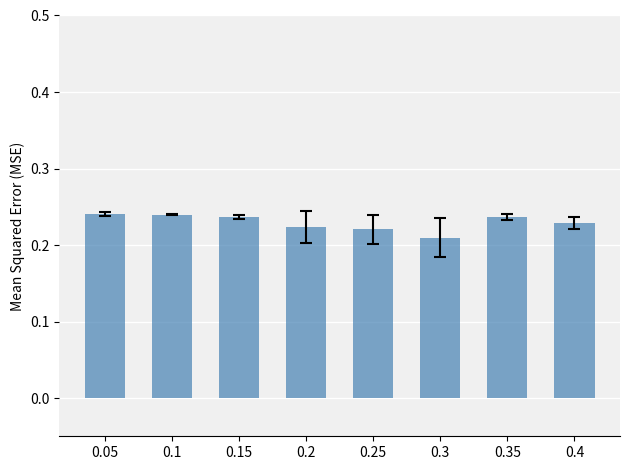

What position from the right is 0.3?

3